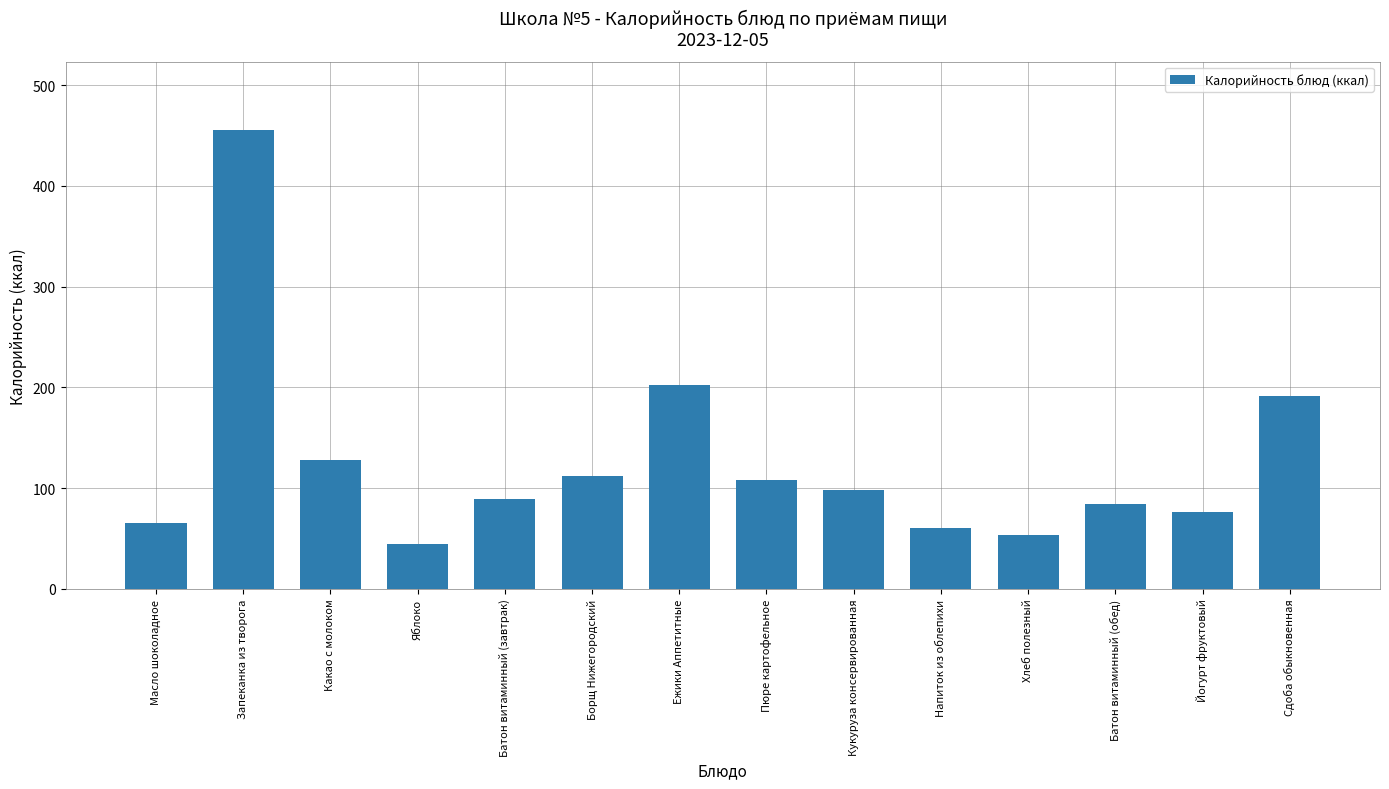

Reading right to left, extract all data points from this chart.

191.0	76.5	84.0	53.0	60.0	98.0	108.0	202.0	112.0	89.6	45.0	128.0	455.0	65.0